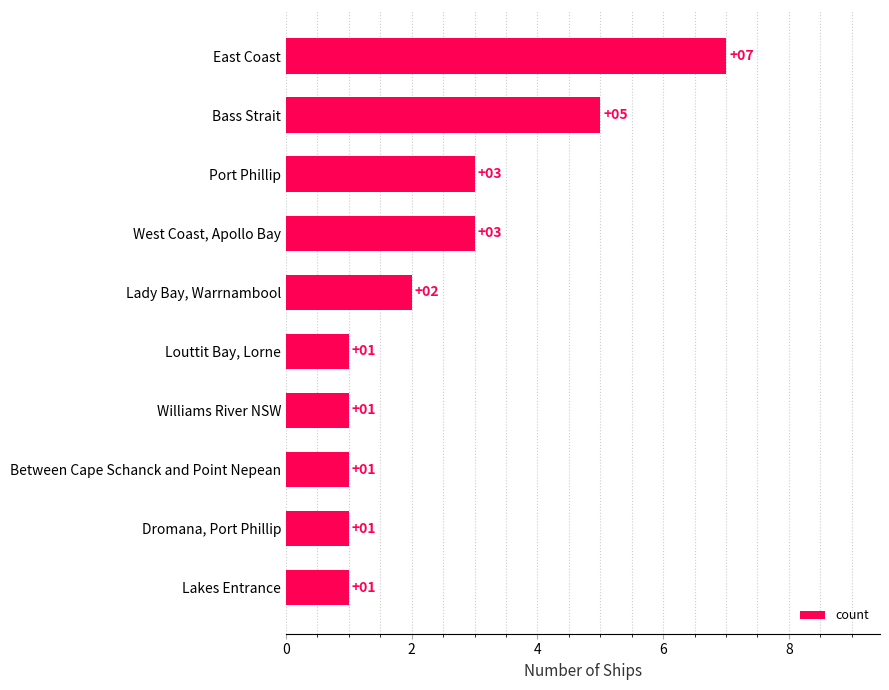

At which category does the chart reach its peak across all series?

East Coast